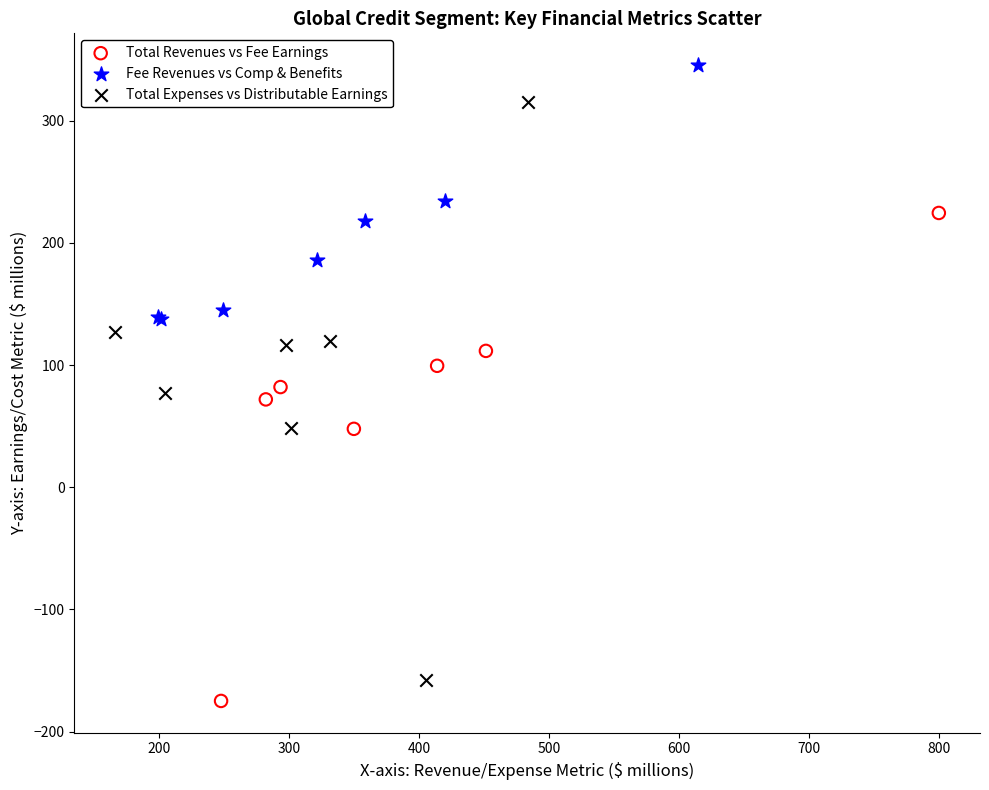

Which series has the largest Y range (max minus min)?

Total Expenses vs Distributable Earnings